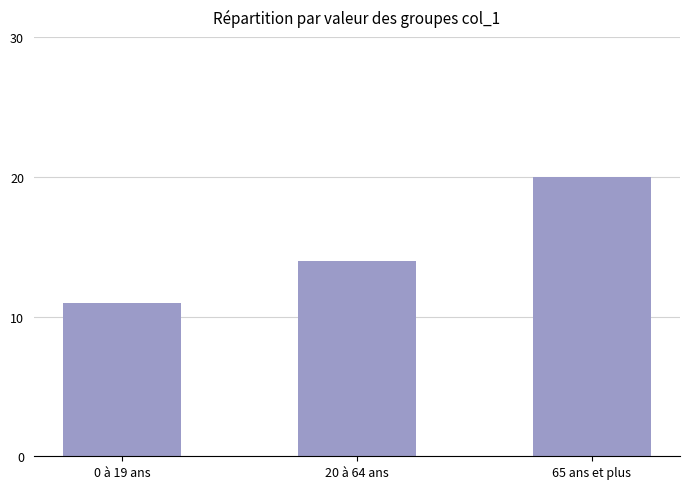

Between 0 à 19 ans and 20 à 64 ans, which is larger?

20 à 64 ans